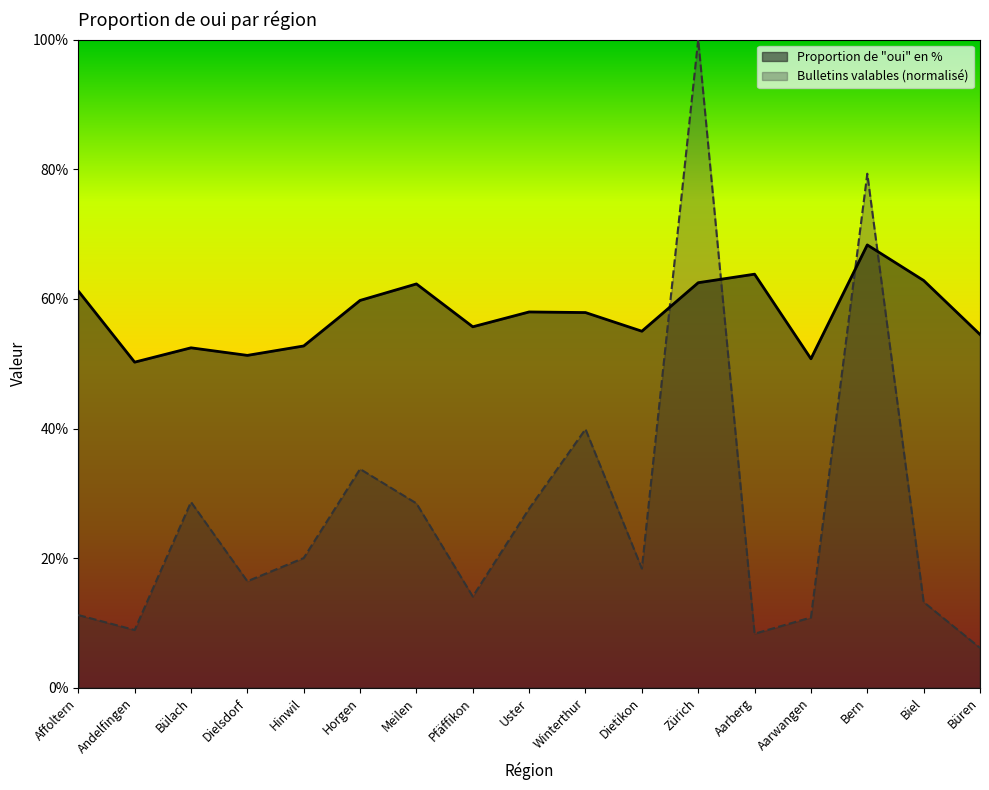

What are all the series names shown in the legend?

Proportion de "oui" en %, Bulletins valables (normalisé)